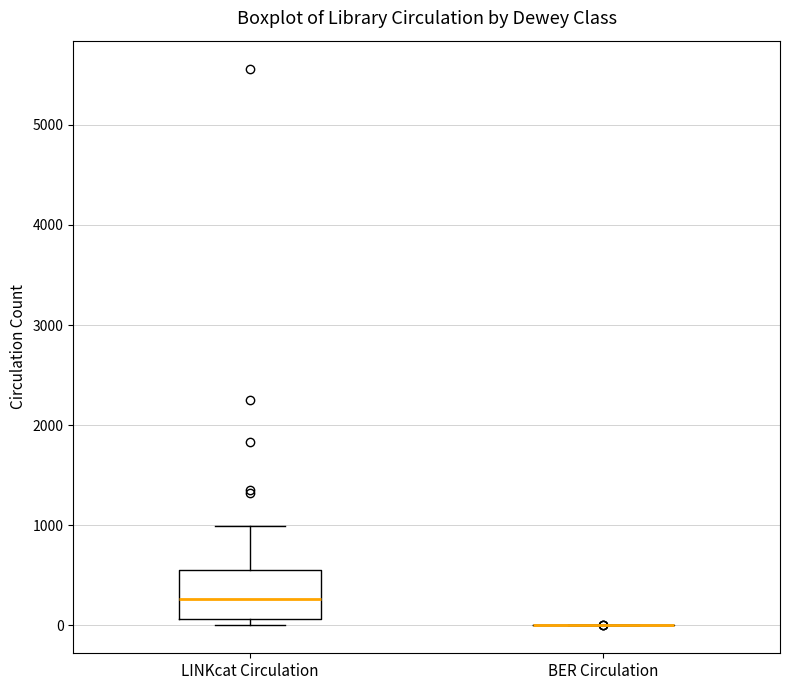

Where does the upper whisker of the box for LINKcat Circulation end on the y-axis? The values are not printed on the chart, so give them approximately, as read against the axis.

1000